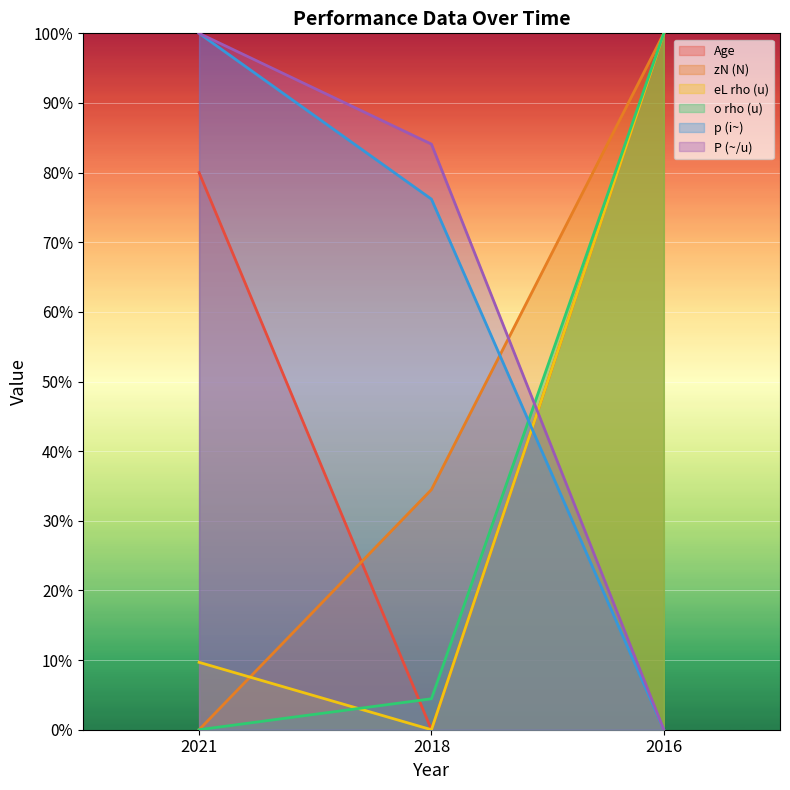

What is the greatest value displayed?

100.0